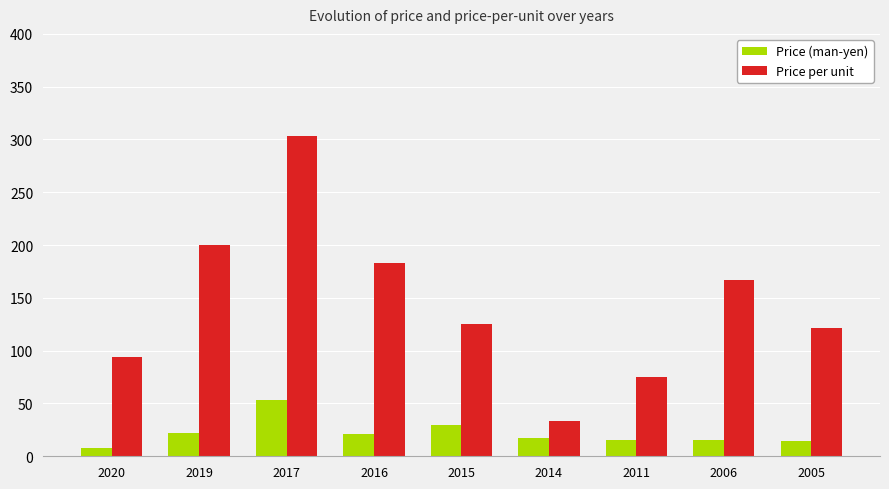

Which series has the largest total across all categories?

Price per unit